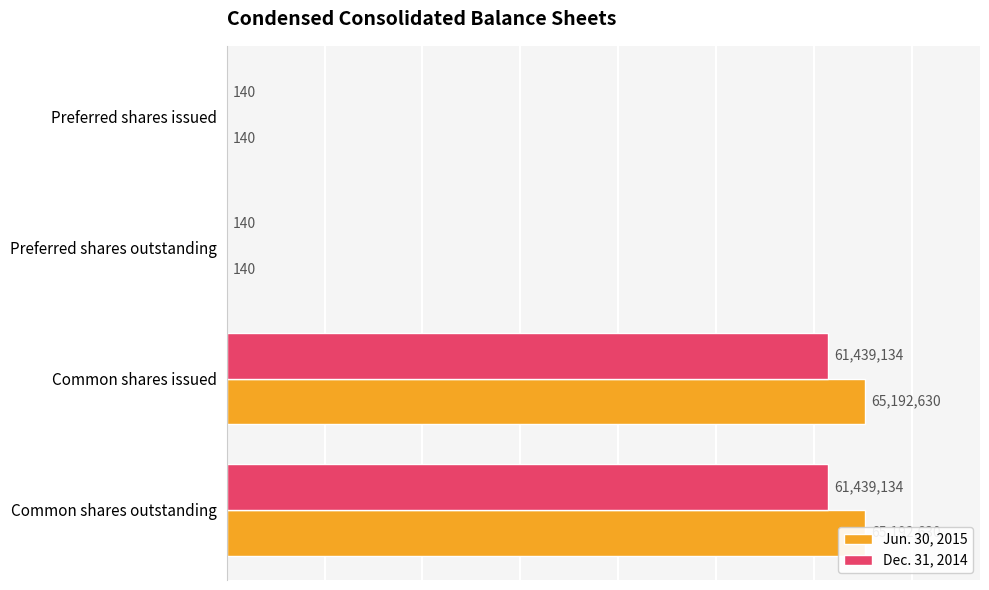

What is the highest value of the Dec. 31, 2014 series?

61439134